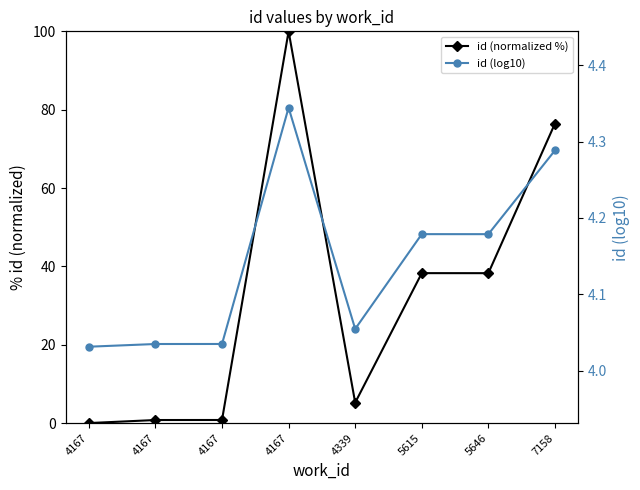

Is this an area chart (filled region under the line)?

No